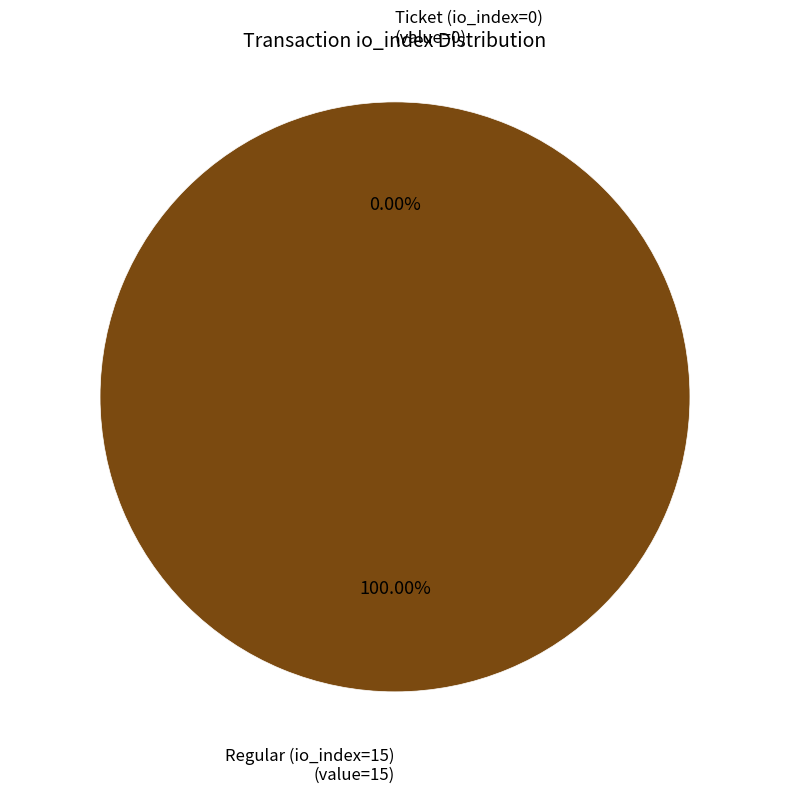

What is the total percentage of Ticket (io_index=0) and Regular (io_index=15)?

100.0%